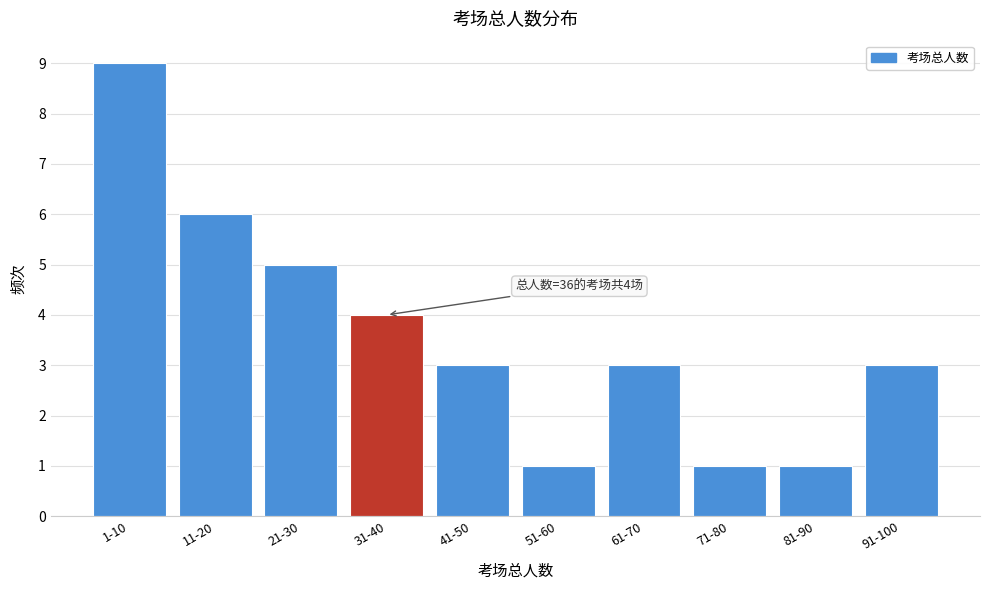

Reading left to right, transcribe all the data shown in this chart.

9	6	5	4	3	1	3	1	1	3